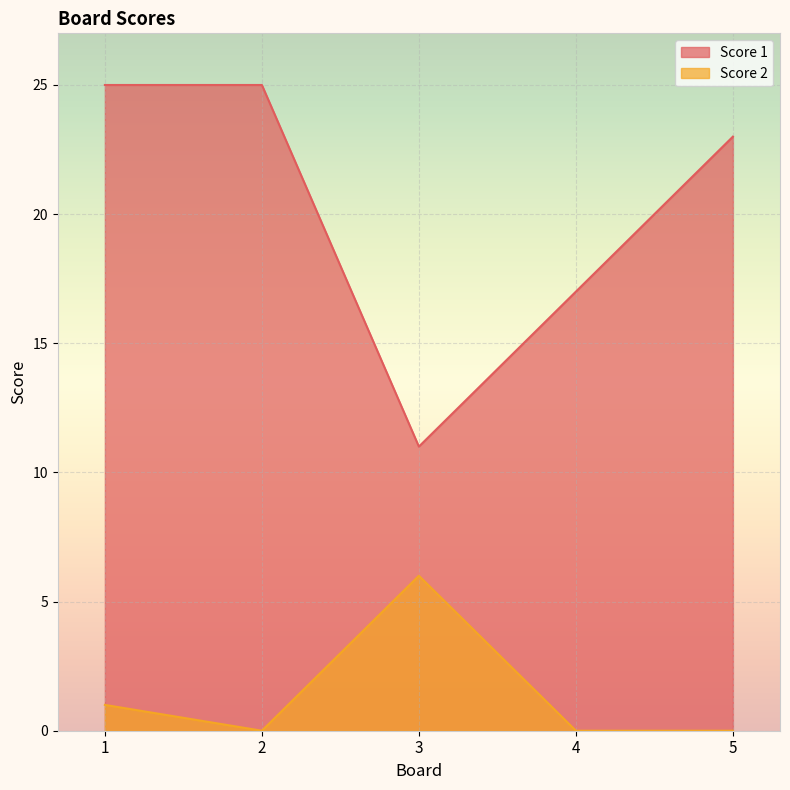

List the series in order of their peak value, lowest first.

Score 2, Score 1